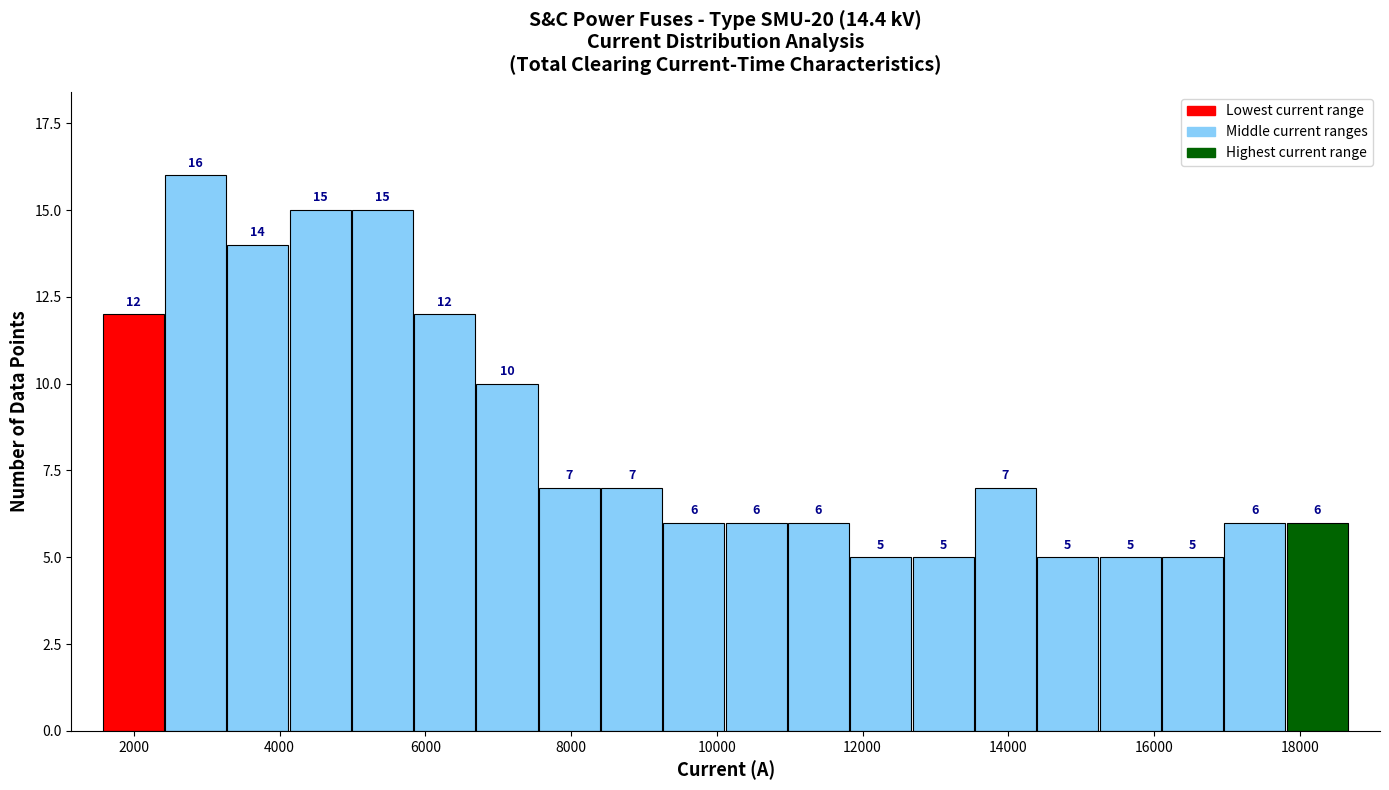

Reading left to right, transcribe this chart: for each bar, give the range it covers on the x-axis and its height. The bar edges are not printed on the chart, so give them approximately, as read against the axis.

1600 to 2400: 12
2400 to 3200: 16
3200 to 4200: 14
4200 to 5000: 15
5000 to 5800: 15
5800 to 6800: 12
6800 to 7600: 10
7600 to 8400: 7
8400 to 9200: 7
9200 to 10200: 6
10200 to 11000: 6
11000 to 11800: 6
11800 to 12600: 5
12600 to 13600: 5
13600 to 14400: 7
14400 to 15200: 5
15200 to 16200: 5
16200 to 17000: 5
17000 to 17800: 6
17800 to 18600: 6